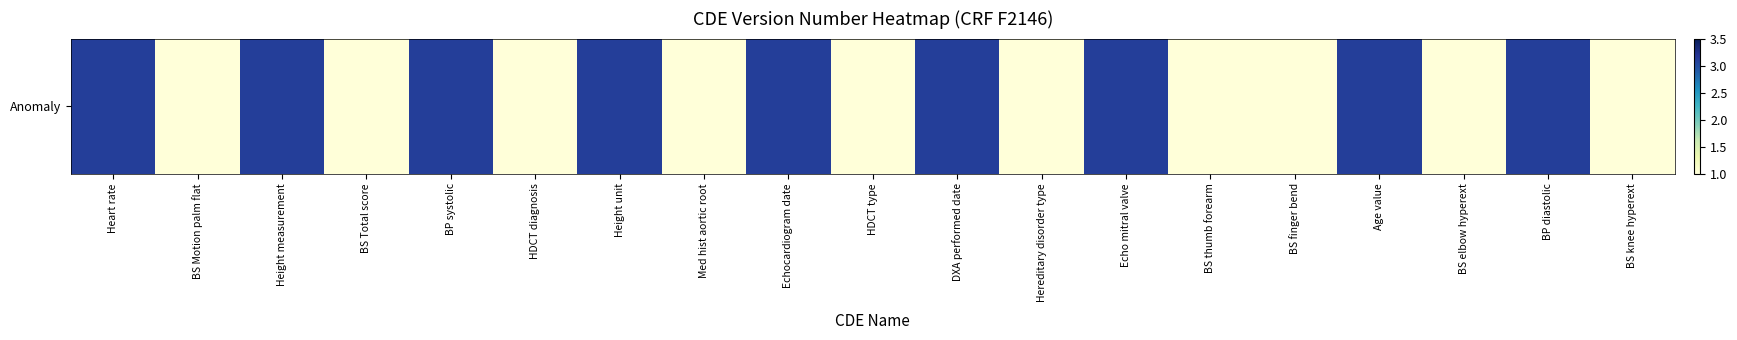

What is the change in value from Height measurement to HDCT diagnosis?

-2.1